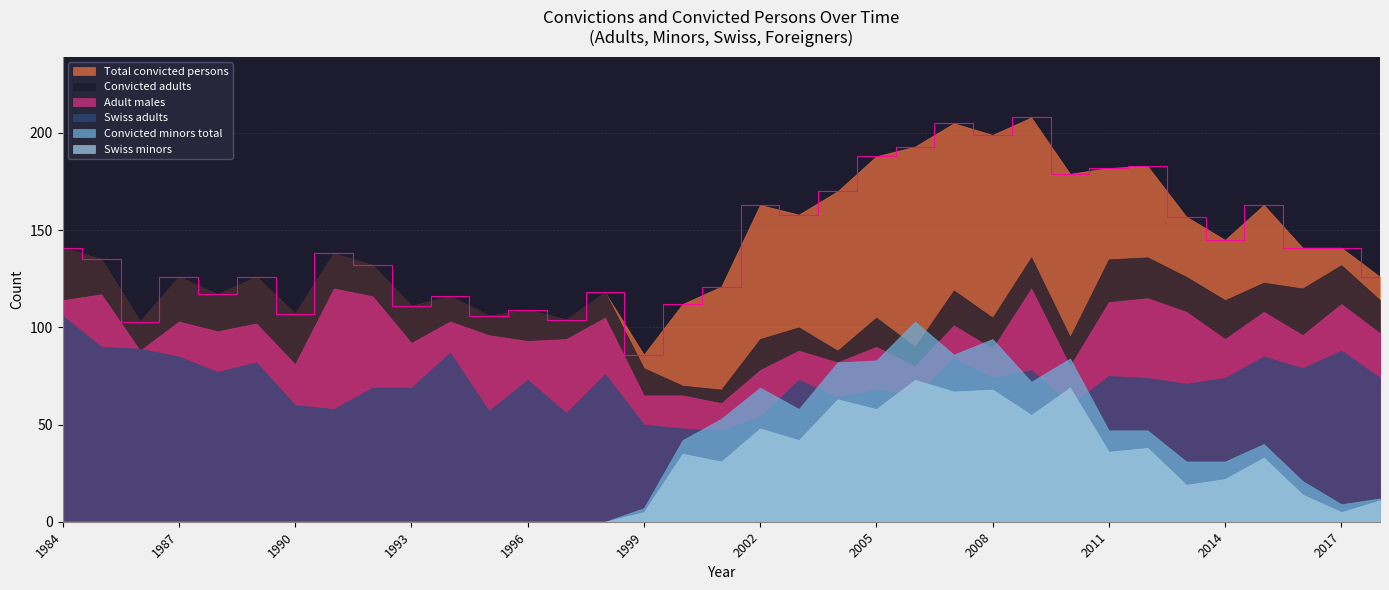

Is the value of Total convicted persons at 2001 greater than the value of Swiss minors at 1999?

Yes